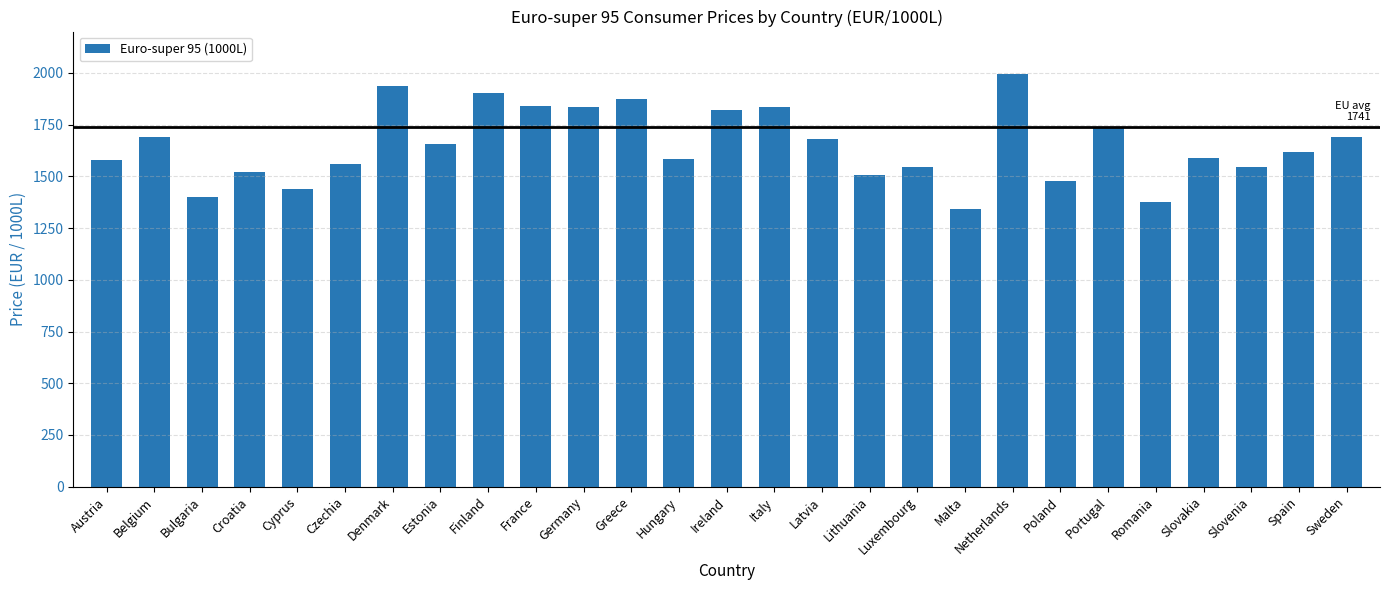

What position from the left is Netherlands?

20